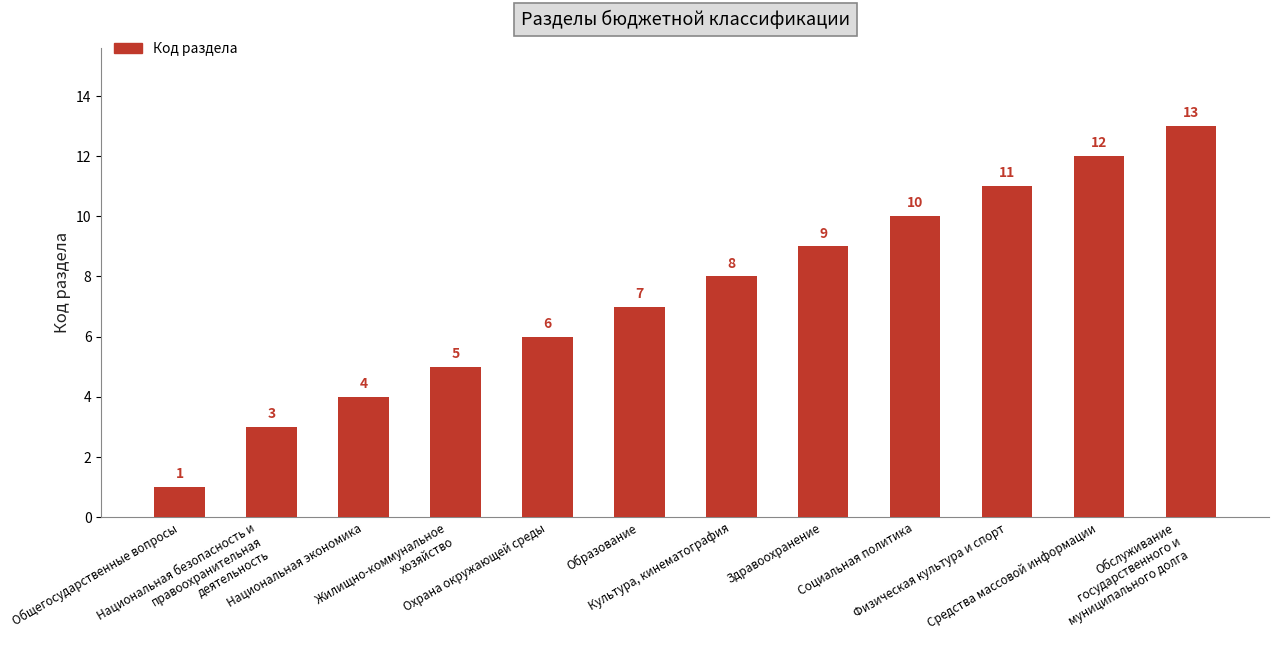

What is the label of the 9th bar from the right?

Жилищно-коммунальное
хозяйство